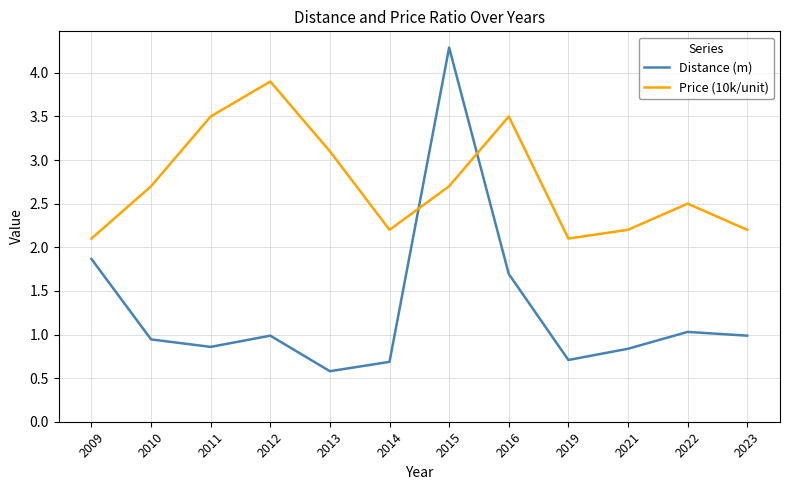

Reading left to right, list all the values displayed in this chart.

Distance (m): 1.9	0.9	0.9	1.0	0.6	0.7	4.3	1.7	0.7	0.8	1.0	1.0
Price (10k/unit): 2.1	2.7	3.5	3.9	3.1	2.2	2.7	3.5	2.1	2.2	2.5	2.2